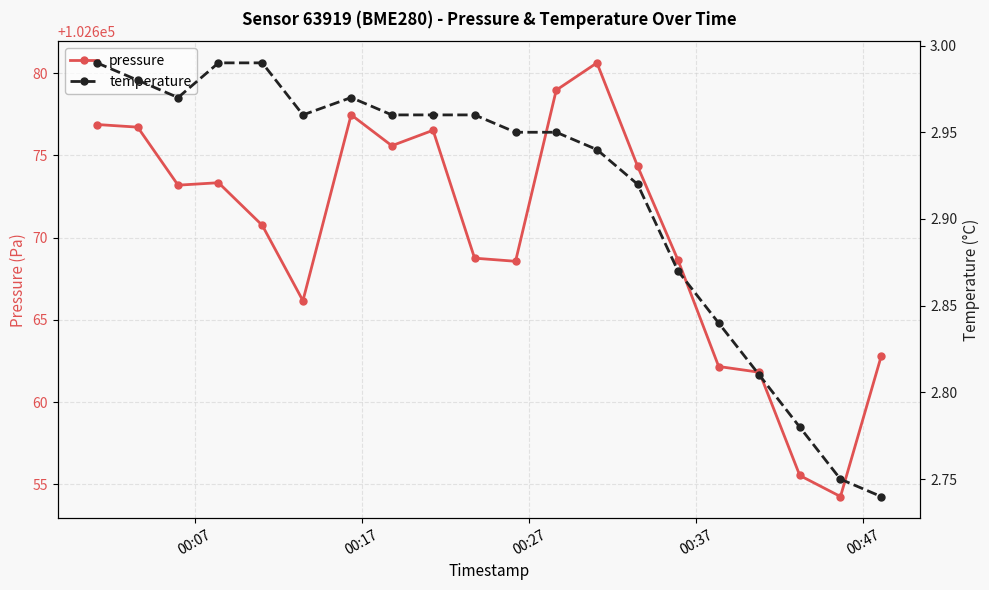

What is the difference between the maximum and minimum values in the pressure series?

26.4